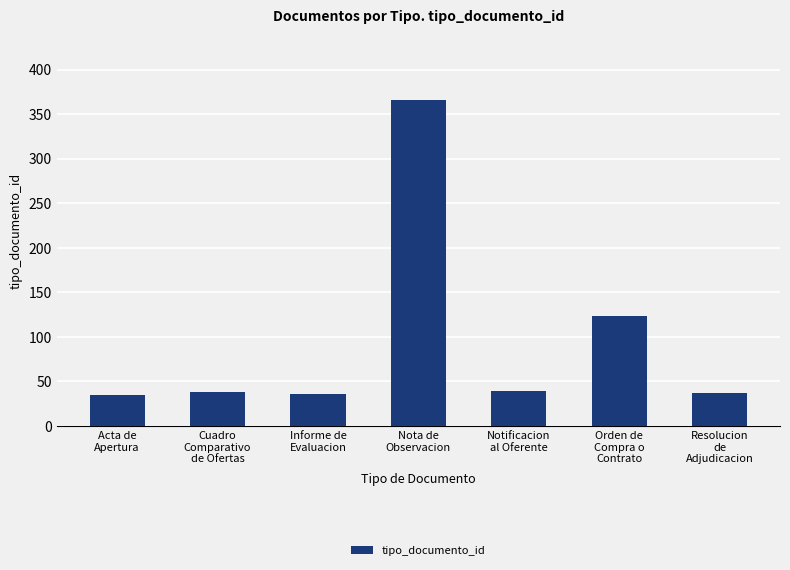

The value at Resolucion
de
Adjudicacion is 54. True or false?

False